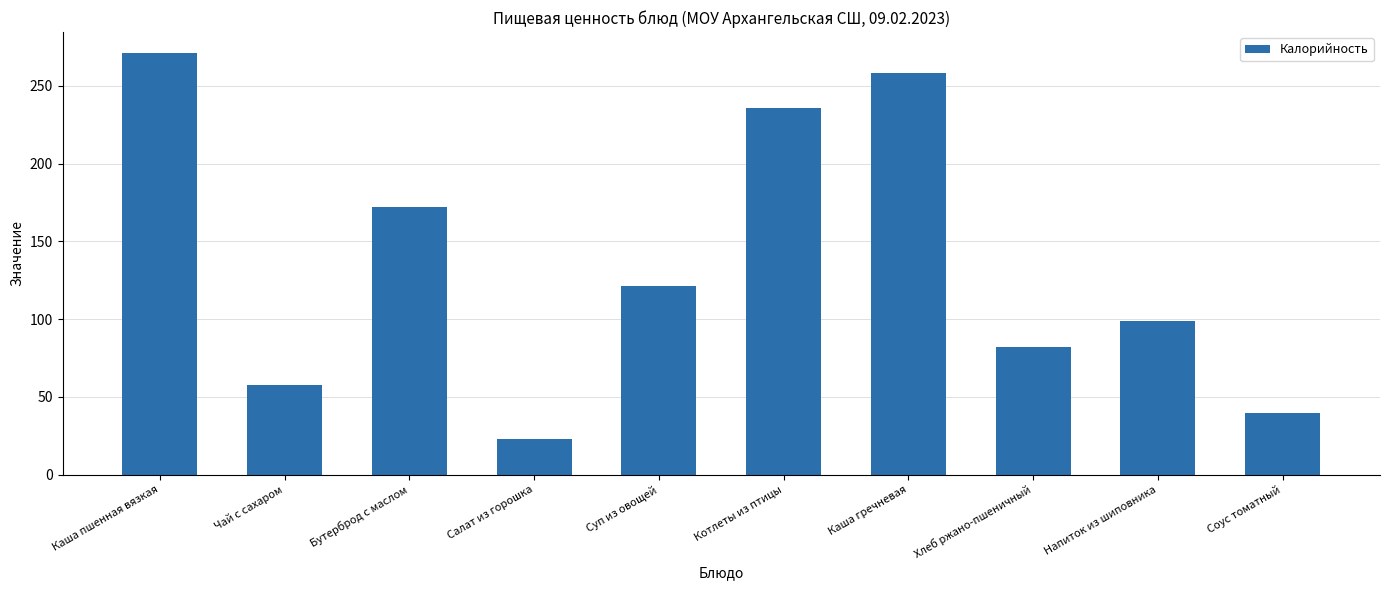

Reading left to right, transcribe all the data shown in this chart.

Каша пшенная вязкая=271	Чай с сахаром=58	Бутерброд с маслом=172	Салат из горошка=23	Суп из овощей=121	Котлеты из птицы=236	Каша гречневая=258	Хлеб ржано-пшеничный=82	Напиток из шиповника=99	Соус томатный=40